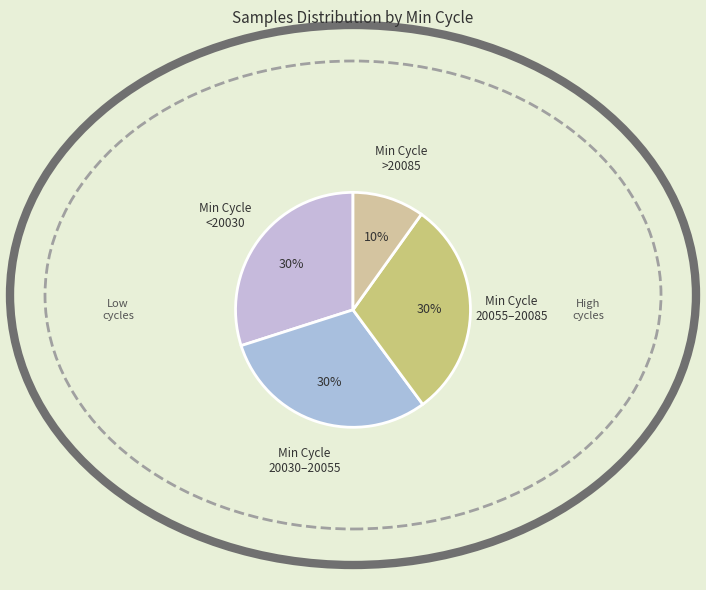

Is there a majority slice in this chart?

No